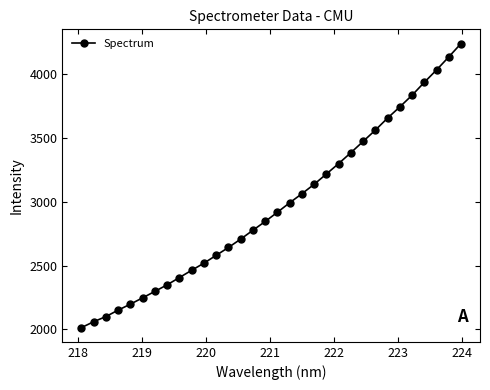

Is this an area chart (filled region under the line)?

No